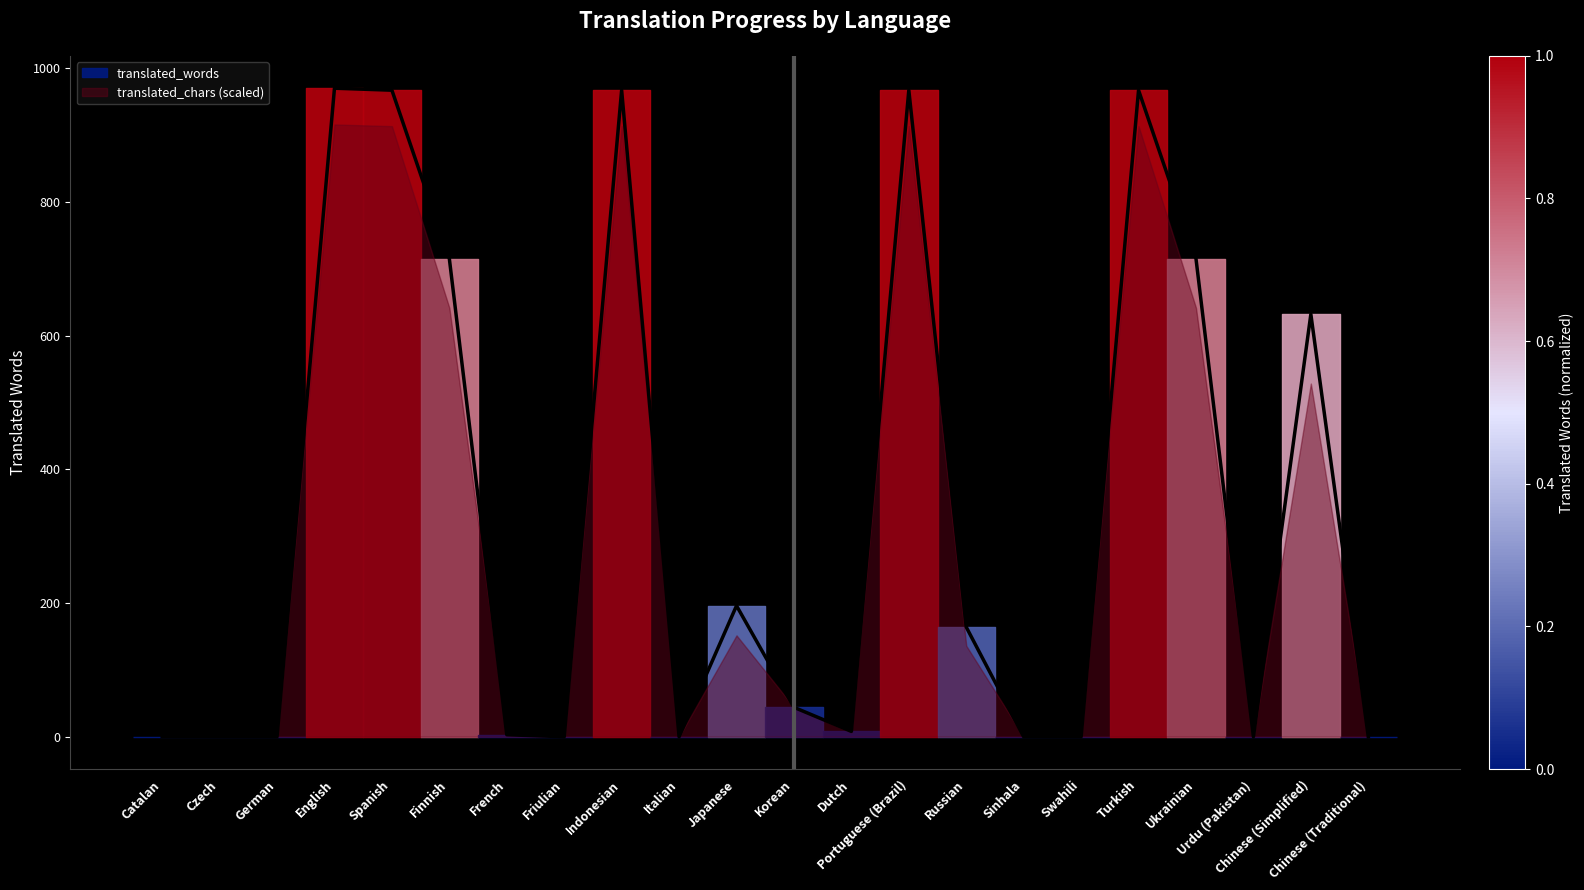

Reading left to right, list all the values displayed in this chart.

Catalan=0	Czech=0	German=0	English=970	Spanish=967	Finnish=715	French=3	Friulian=0	Indonesian=967	Italian=0	Japanese=196	Korean=44	Dutch=8	Portuguese (Brazil)=967	Russian=164	Sinhala=0	Swahili=0	Turkish=967	Ukrainian=715	Urdu (Pakistan)=0	Chinese (Simplified)=632	Chinese (Traditional)=0